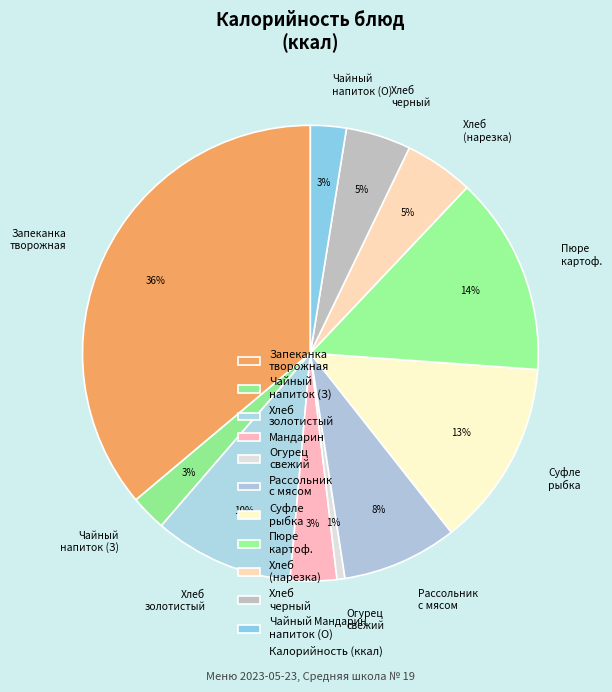

Count the number of slices in the pie.

11